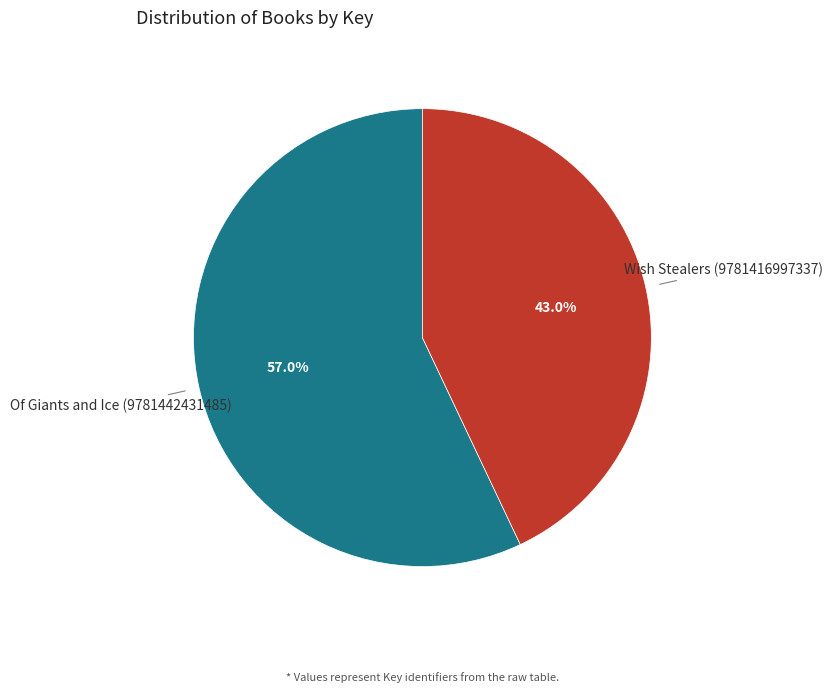

To the nearest percent, what portion does Wish Stealers (9781416997337) represent?

43%